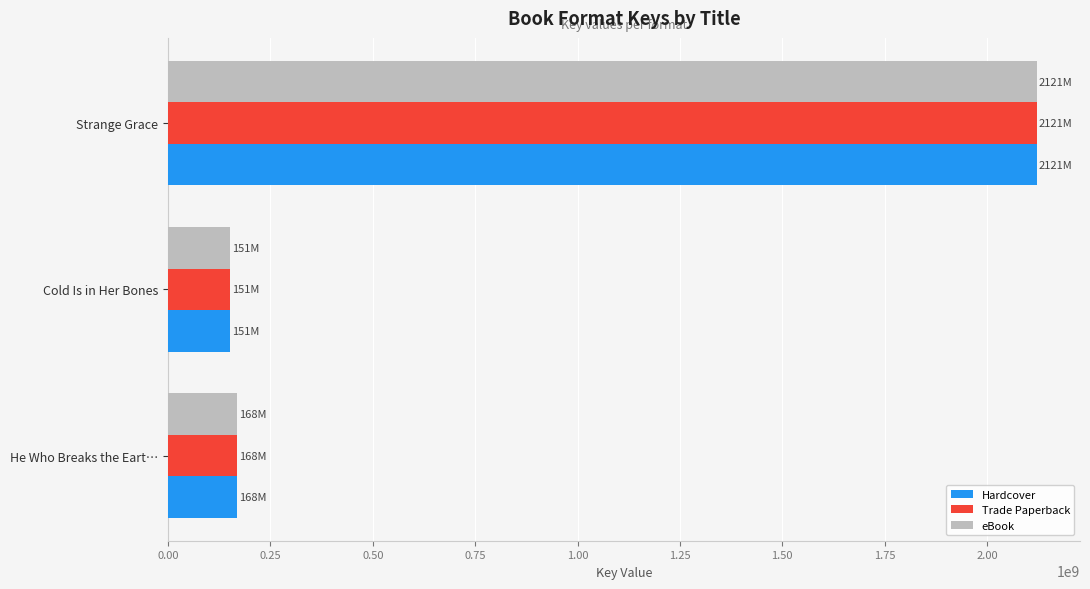

Is the value of Trade Paperback at Cold Is in Her Bones greater than the value of eBook at Strange Grace?

No